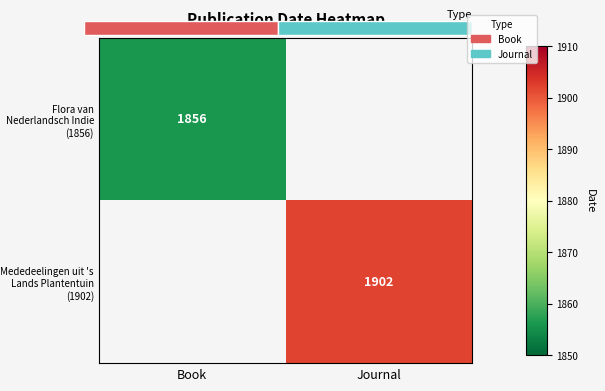

Between Book and Journal, which is larger?

Journal